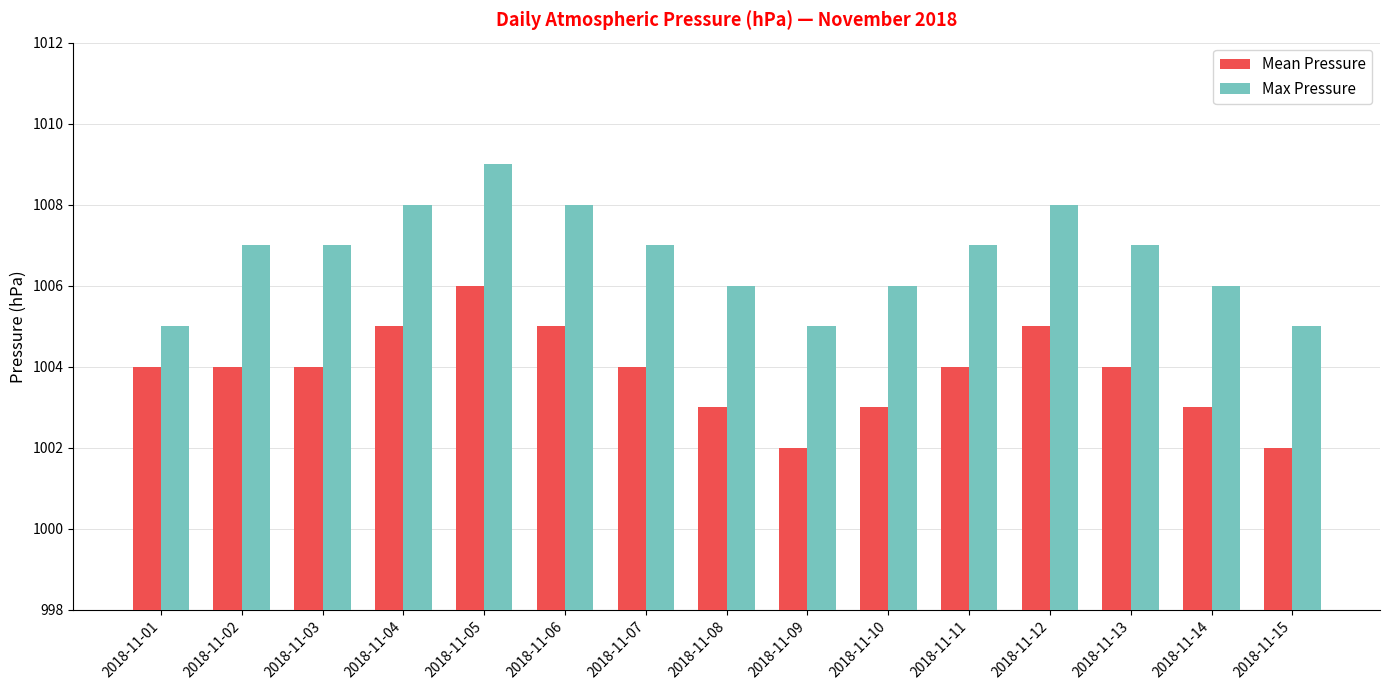

What is the difference between the second highest and second lowest values in the Mean Pressure series?

3